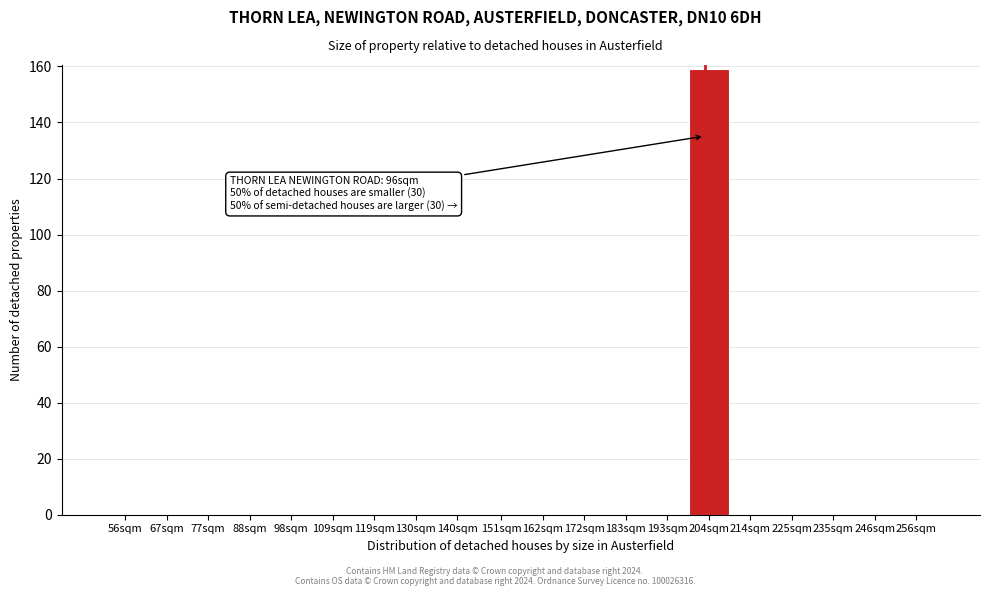

Reading left to right, extract all data points from this chart.

56sqm=0	67sqm=0	77sqm=0	88sqm=0	98sqm=0	109sqm=0	119sqm=0	130sqm=0	140sqm=0	151sqm=0	162sqm=0	172sqm=0	183sqm=0	193sqm=0	204sqm=159	214sqm=0	225sqm=0	235sqm=0	246sqm=0	256sqm=0